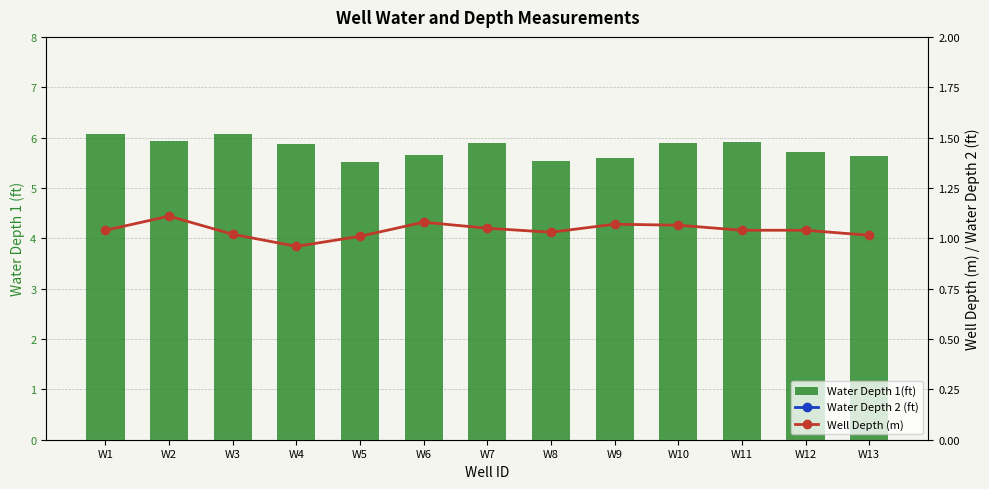

Count the number of categories in the chart.

13